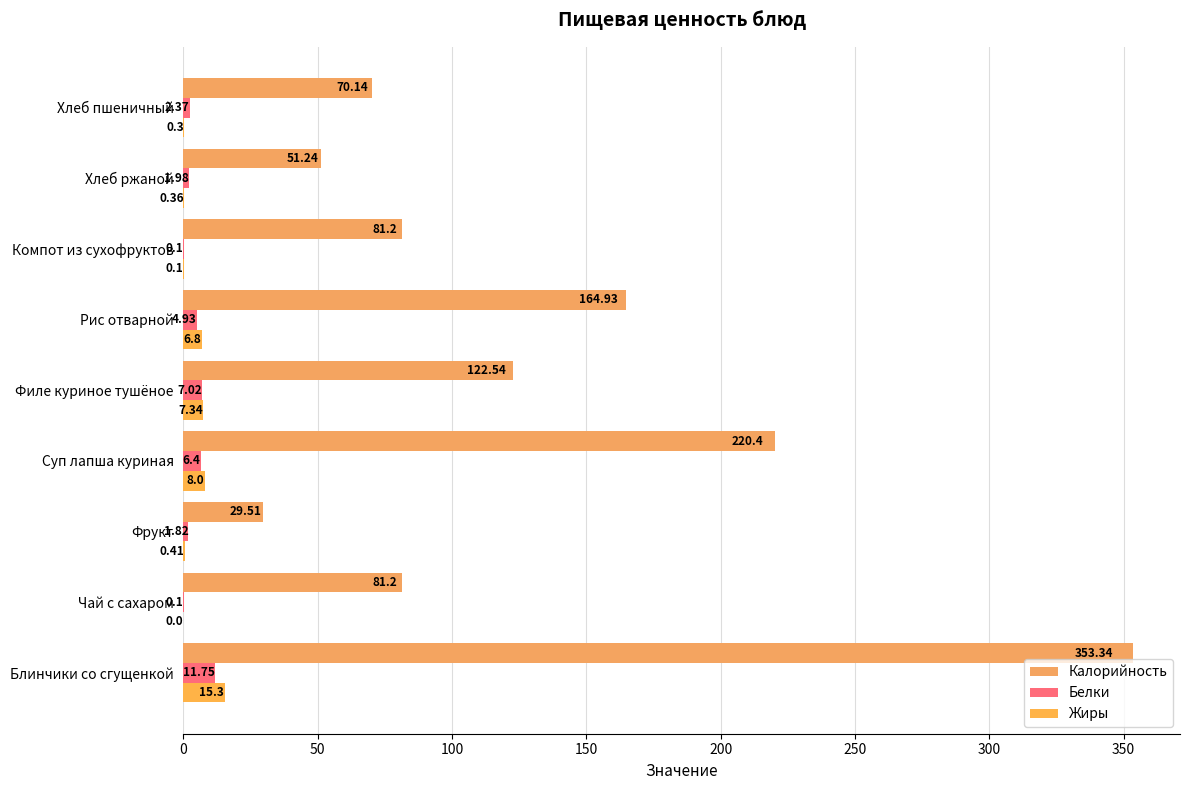

Which series has the largest range (max minus min)?

Калорийность